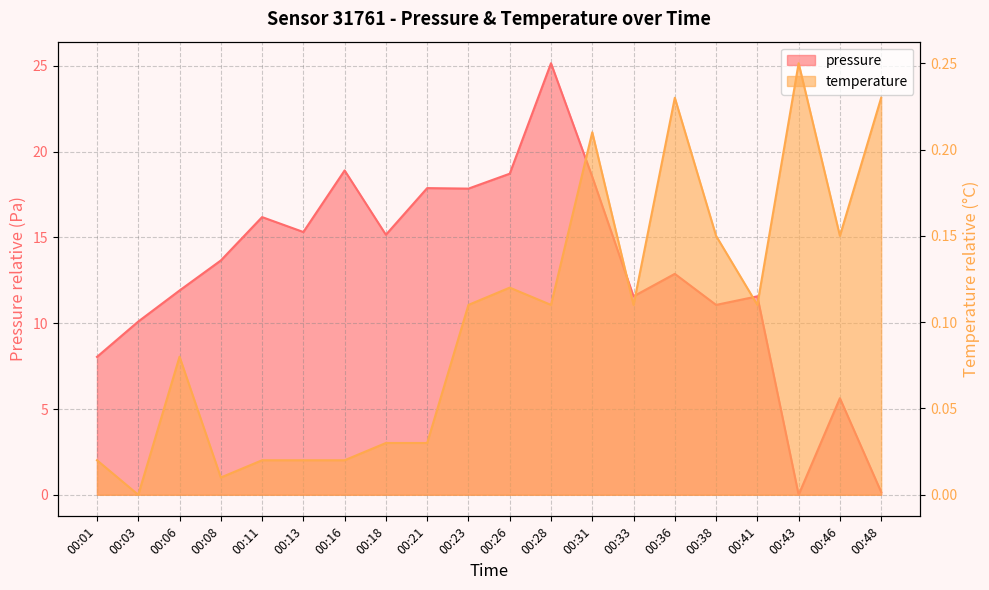

The temperature series shows 0.0 at 00:21. True or false?

True